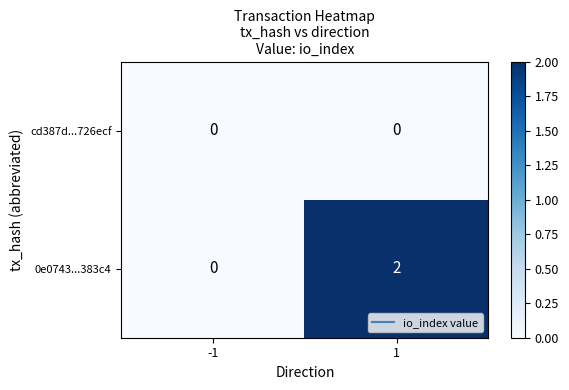

Reading right to left, list all the values displayed in this chart.

cd387d...726ecf: 1=0	-1=0
0e0743...383c4: 1=2	-1=0